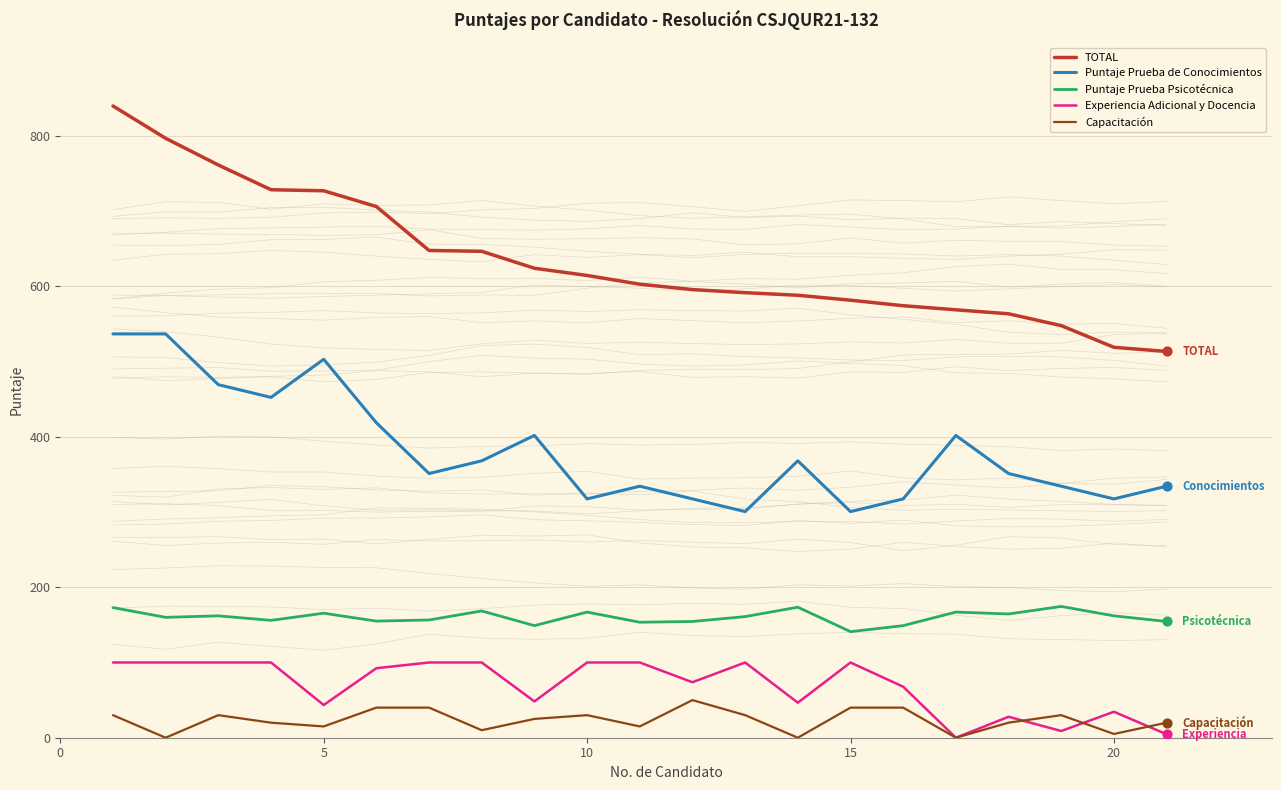

True or false: TOTAL and Puntaje Prueba de Conocimientos intersect in this chart.

False